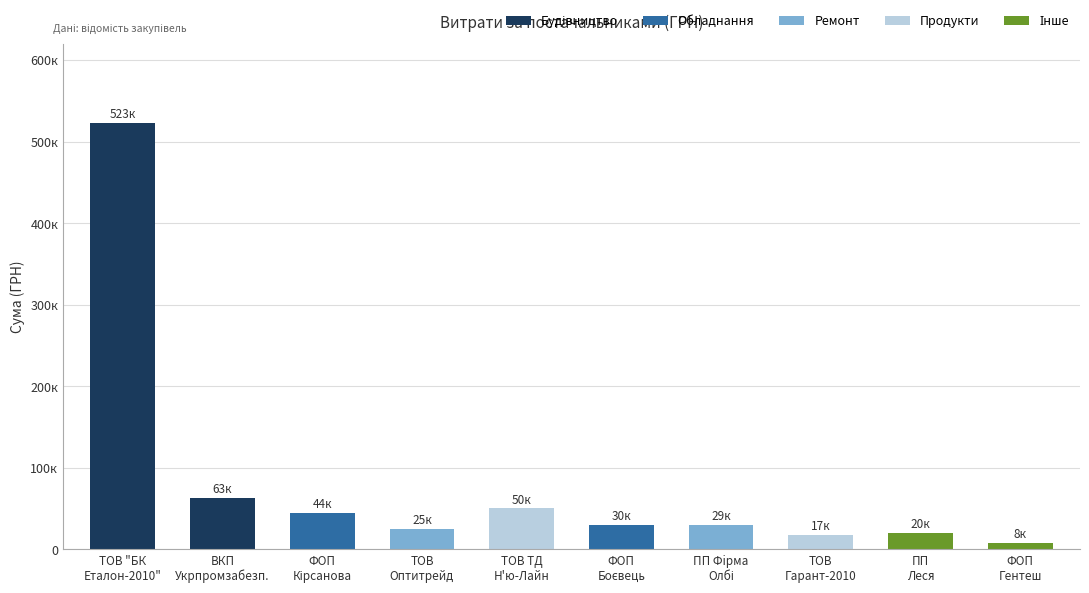

Are the bars horizontal?

No